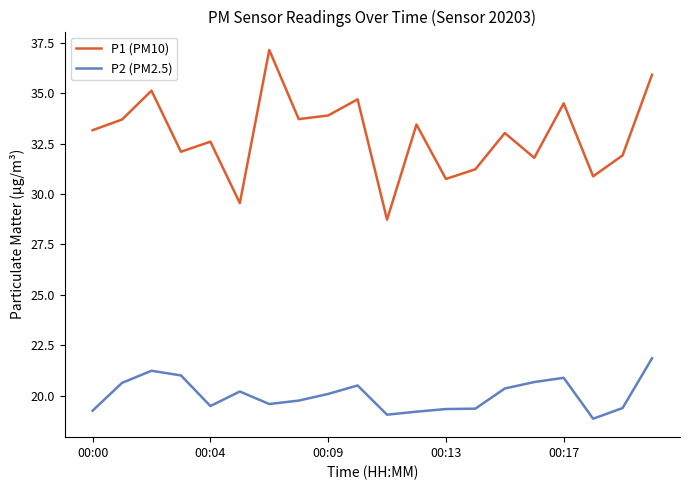

Which series has the largest total across all categories?

P1 (PM10)